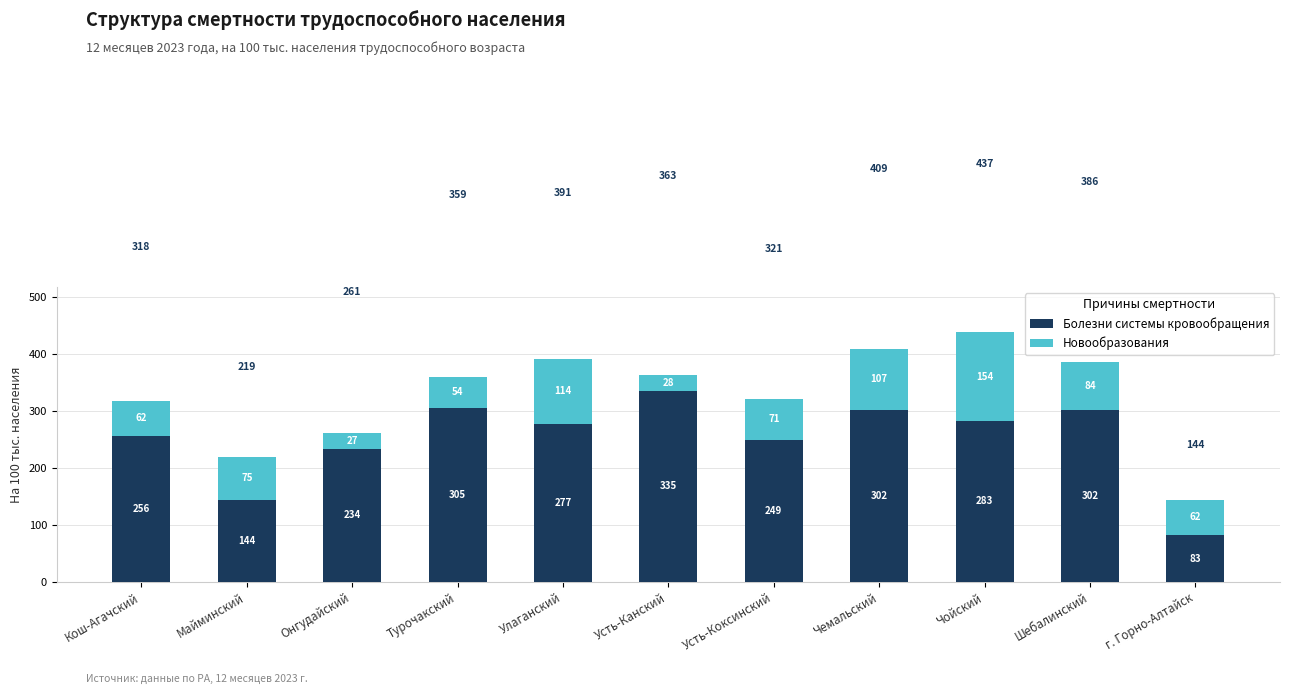

At which category is the sum across all series the highest?

Чойский